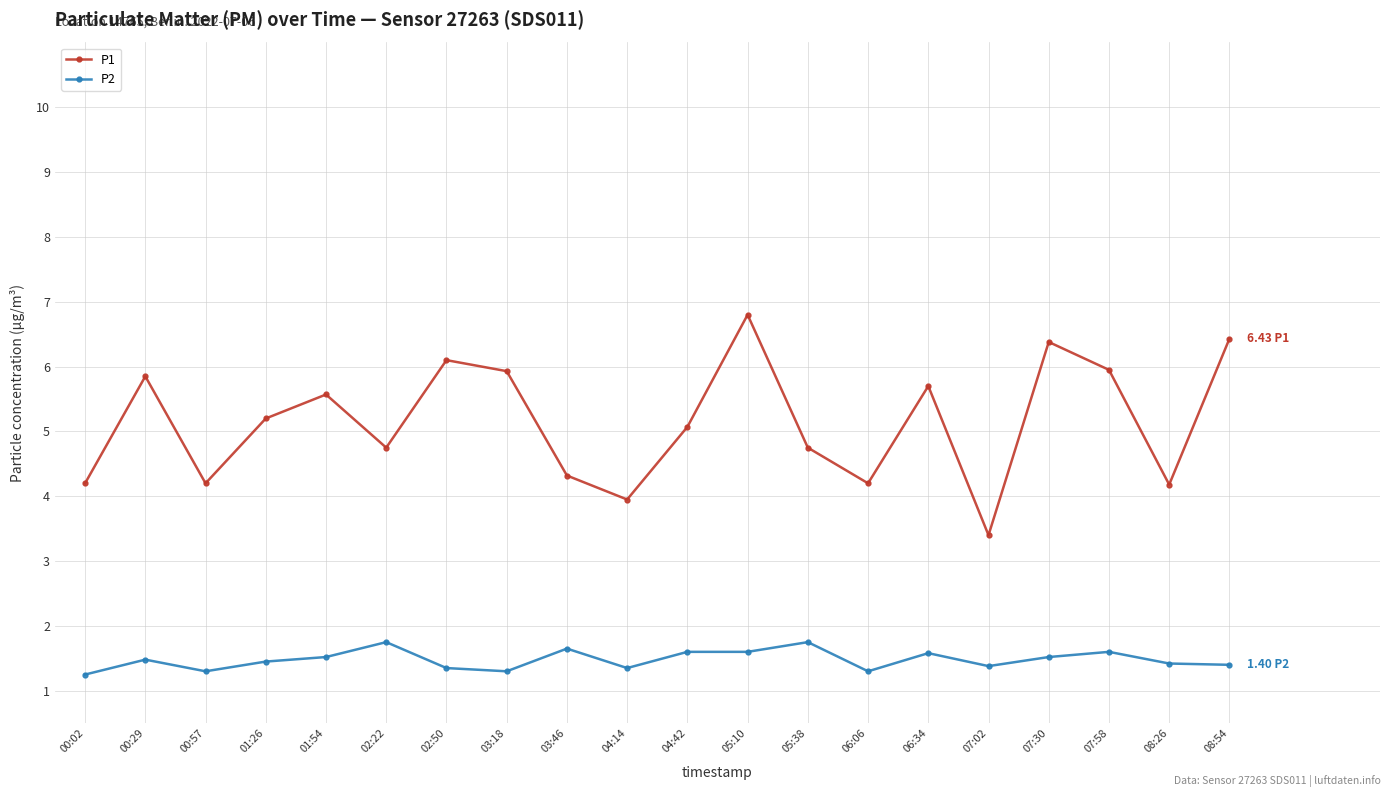

Which series has the largest total across all categories?

P1